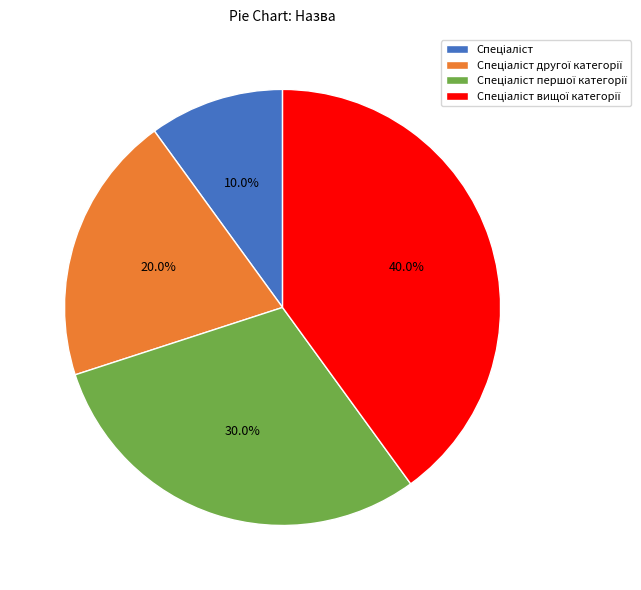

Does any single category account for the majority?

No